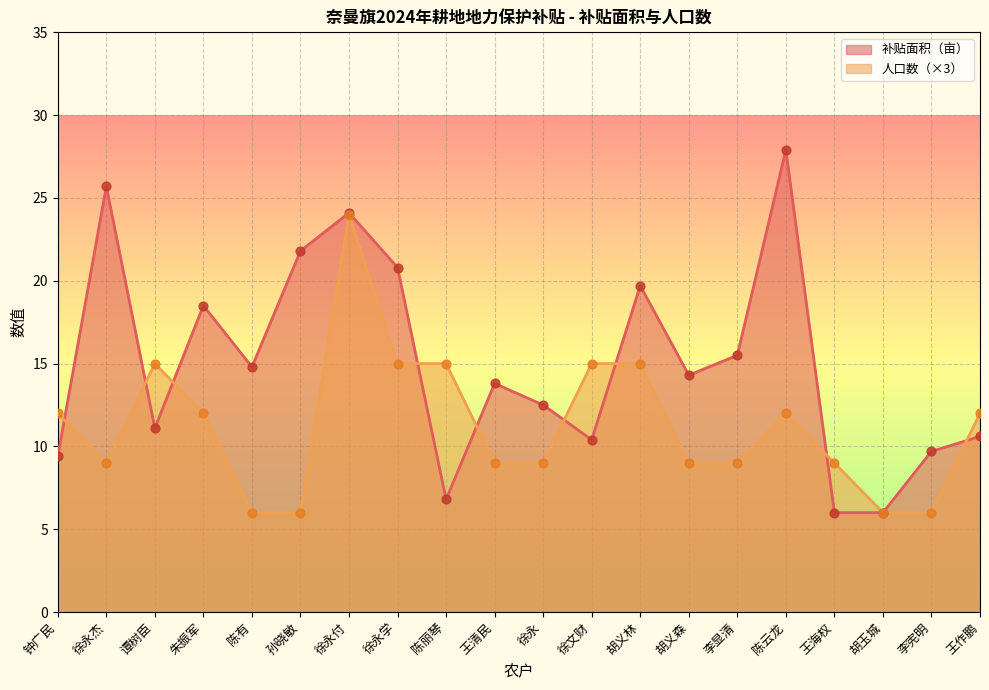

What are all the series names shown in the legend?

补贴面积（亩）, 人口数（×3）